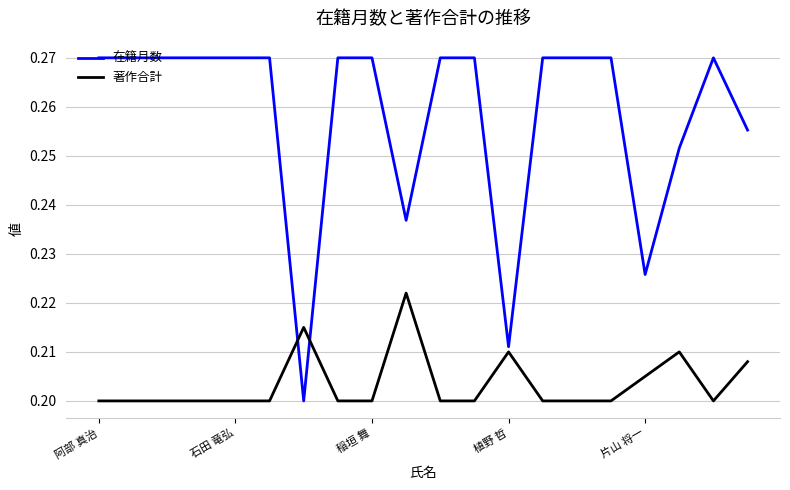

Count the number of data series in this chart.

2